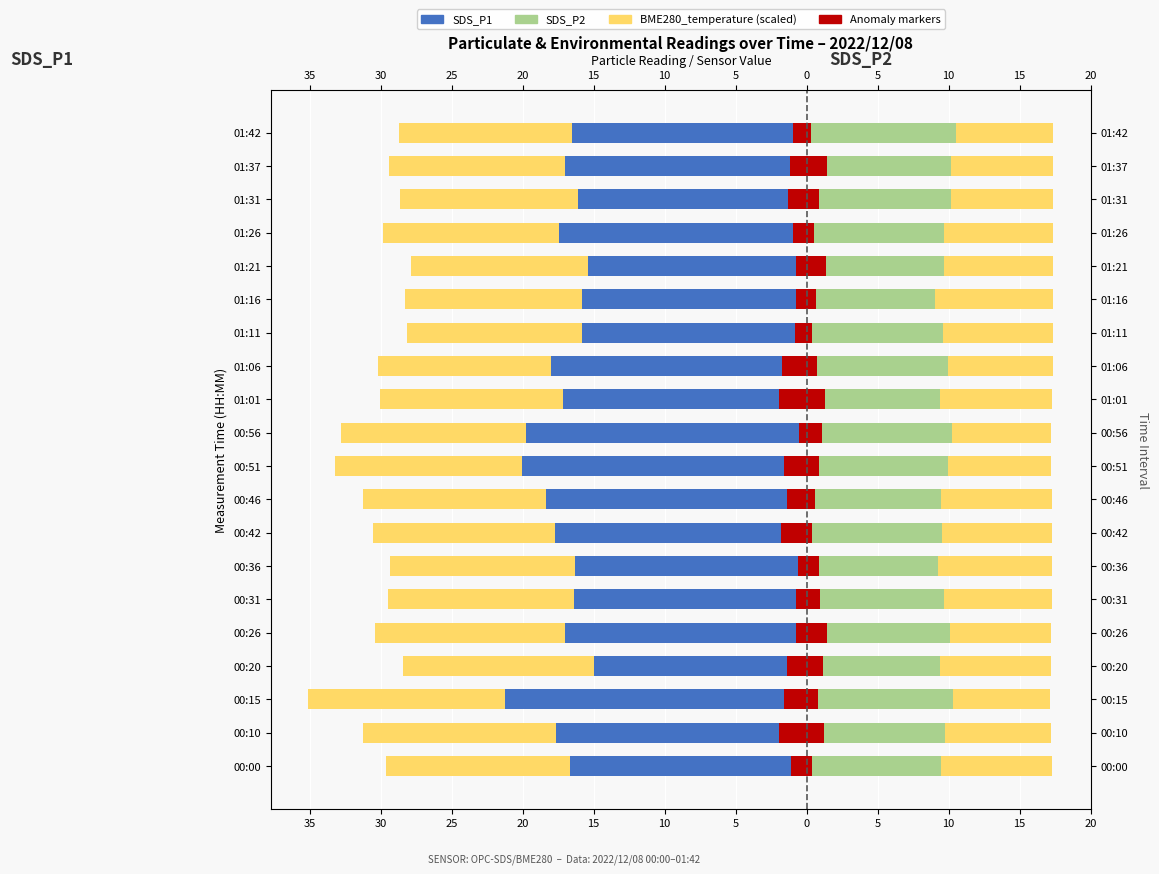

Reading left to right, list all the values displayed in this chart.

SDS_P1: 40=-16.6	35=-17.6	30=-21.2	25=-15.0	20=-17.0	15=-16.4	10=-16.3	5=-17.7	0=-18.4	5=-20.0	10=-19.8	15=-17.2	20=-18.0	25=-15.8	40=-15.8	35=-15.4	30=-17.4	25=-16.1	20=-17.0	15=-16.6
BME280_temperature (scaled): 40=-29.6	35=-31.2	30=-35.1	25=-28.4	20=-30.4	15=-29.5	10=-29.3	5=-30.5	0=-31.2	5=-33.2	10=-32.8	15=-30.0	20=-30.2	25=-28.1	40=-28.3	35=-27.8	30=-29.8	25=-28.6	20=-29.4	15=-28.7
SDS_P2: 40=9.4	35=9.8	30=10.3	25=9.4	20=10.1	15=9.7	10=9.3	5=9.5	0=9.5	5=10.0	10=10.3	15=9.4	20=10.0	25=9.6	40=9.1	35=9.7	30=9.7	25=10.2	20=10.2	15=10.5
Min anomaly: 40=-1.1	35=-1.9	30=-1.6	25=-1.4	20=-0.7	15=-0.7	10=-0.6	5=-1.8	0=-1.4	5=-1.6	10=-0.5	15=-2.0	20=-1.7	25=-0.8	40=-0.8	35=-0.8	30=-1.0	25=-1.3	20=-1.1	15=-0.9
Max anomaly: 40=0.4	35=1.2	30=0.8	25=1.2	20=1.5	15=0.9	10=0.9	5=0.4	0=0.6	5=0.9	10=1.1	15=1.3	20=0.8	25=0.4	40=0.6	35=1.4	30=0.6	25=0.8	20=1.4	15=0.3